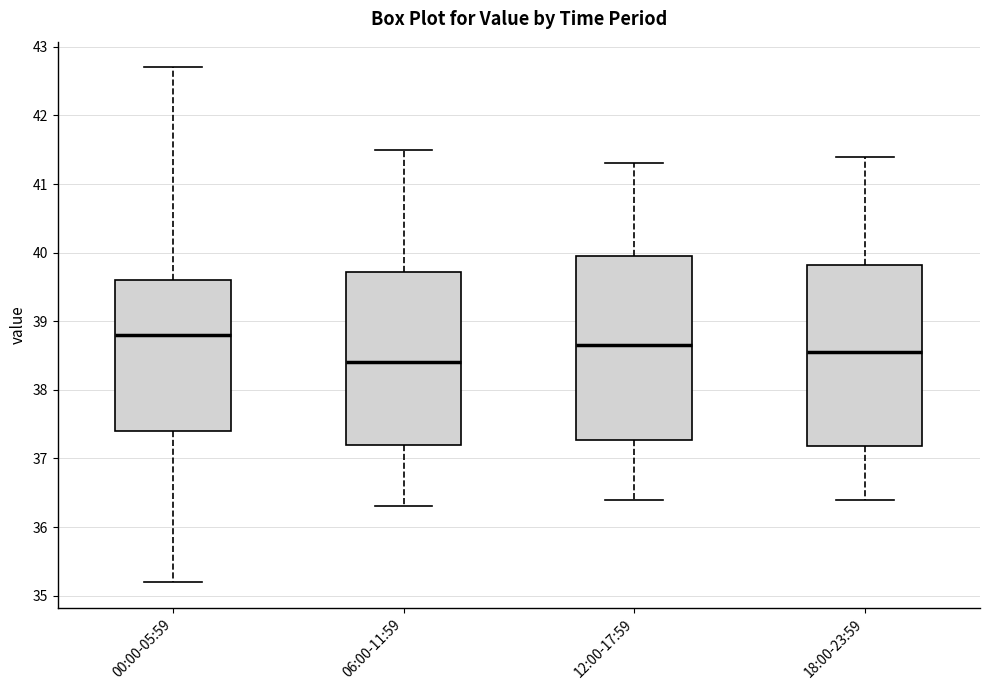

Reading left to right, read every box against the y-axis: the position of its median line, the range the box covers, and the ends of its whiskers. The values are not printed on the chart, so give them approximately, as read against the axis.

00:00-05:59: median 38.8, box 37.4 to 39.6, whiskers 35.2 to 42.7
06:00-11:59: median 38.4, box 37.2 to 39.7, whiskers 36.3 to 41.5
12:00-17:59: median 38.7, box 37.3 to 40.0, whiskers 36.4 to 41.3
18:00-23:59: median 38.6, box 37.2 to 39.8, whiskers 36.4 to 41.4